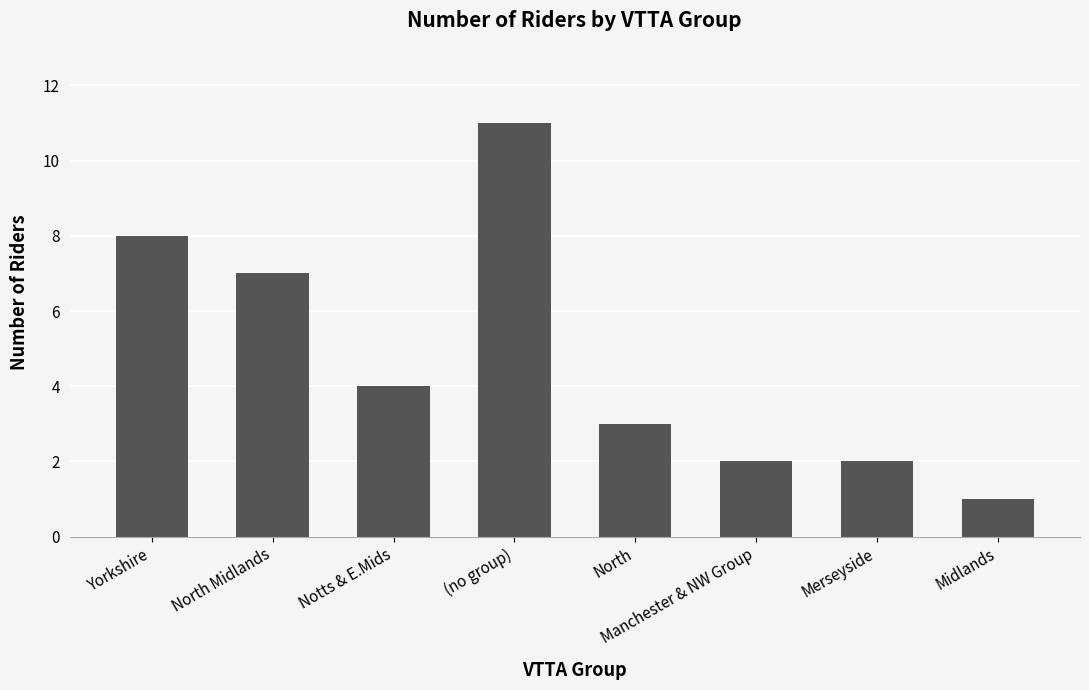

The value at (no group) is 20. True or false?

False